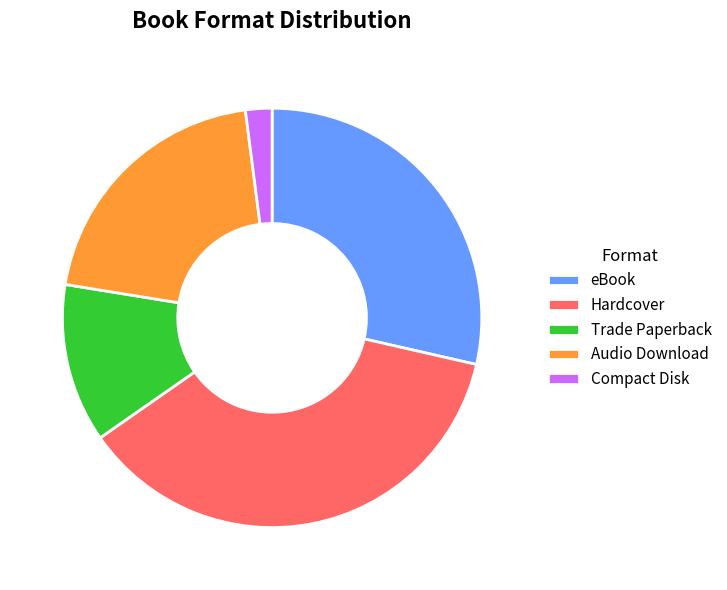

Combined, do Trade Paperback and Audio Download account for over 50%?

No